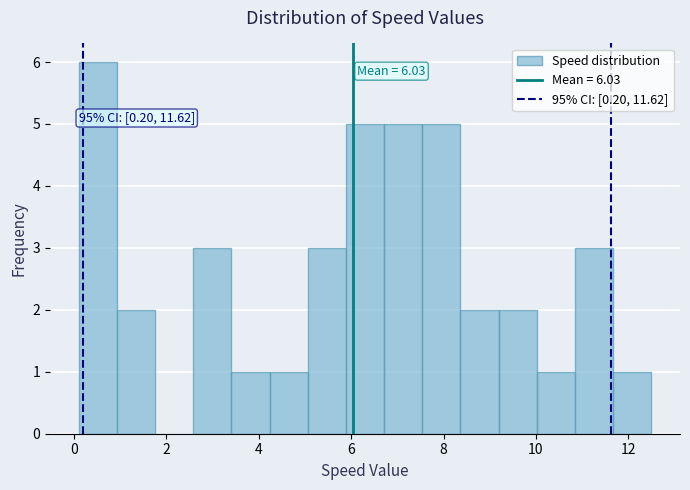

Which range on the x-axis has the tallest bar?

0.2 to 1.0